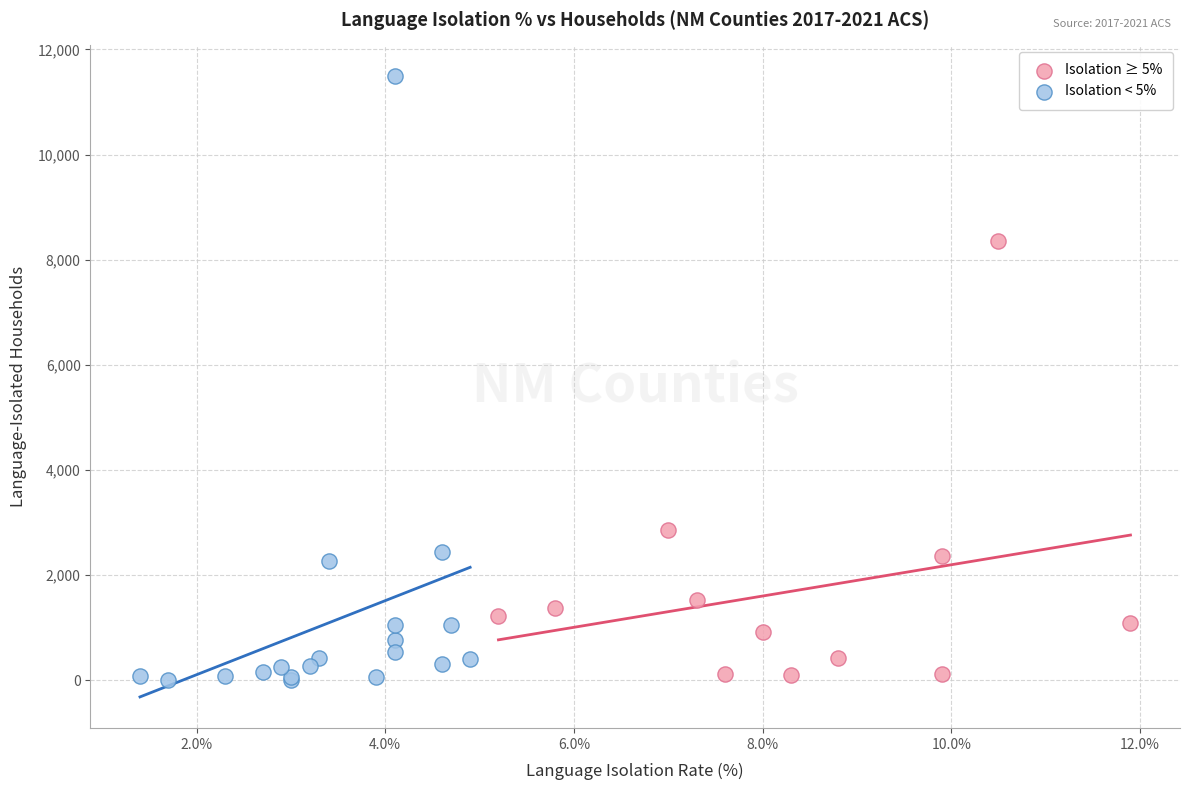

Which series contains the highest Y value?

Isolation < 5%